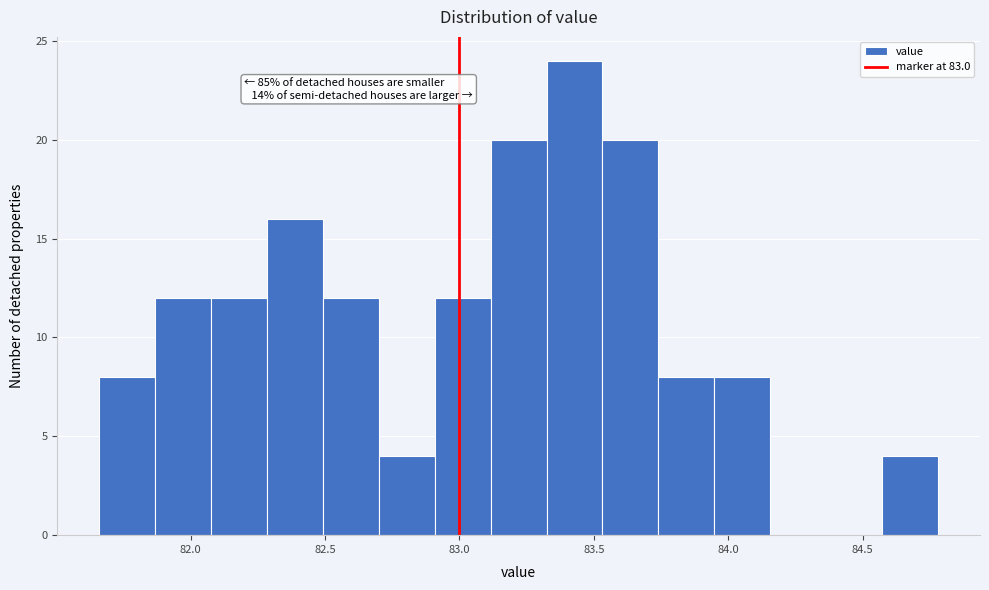

Which range on the x-axis has the tallest bar?

83.30 to 83.55